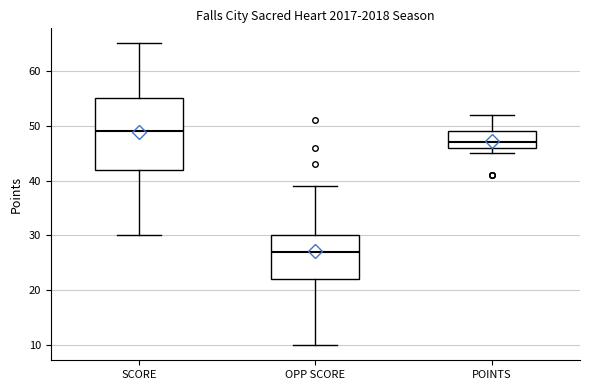

Reading left to right, read every box against the y-axis: the position of its median line, the range the box covers, and the ends of its whiskers. The values are not printed on the chart, so give them approximately, as read against the axis.

SCORE: median 49, box 42 to 55, whiskers 30 to 65
OPP SCORE: median 27, box 22 to 30, whiskers 10 to 39
POINTS: median 47, box 46 to 49, whiskers 45 to 52